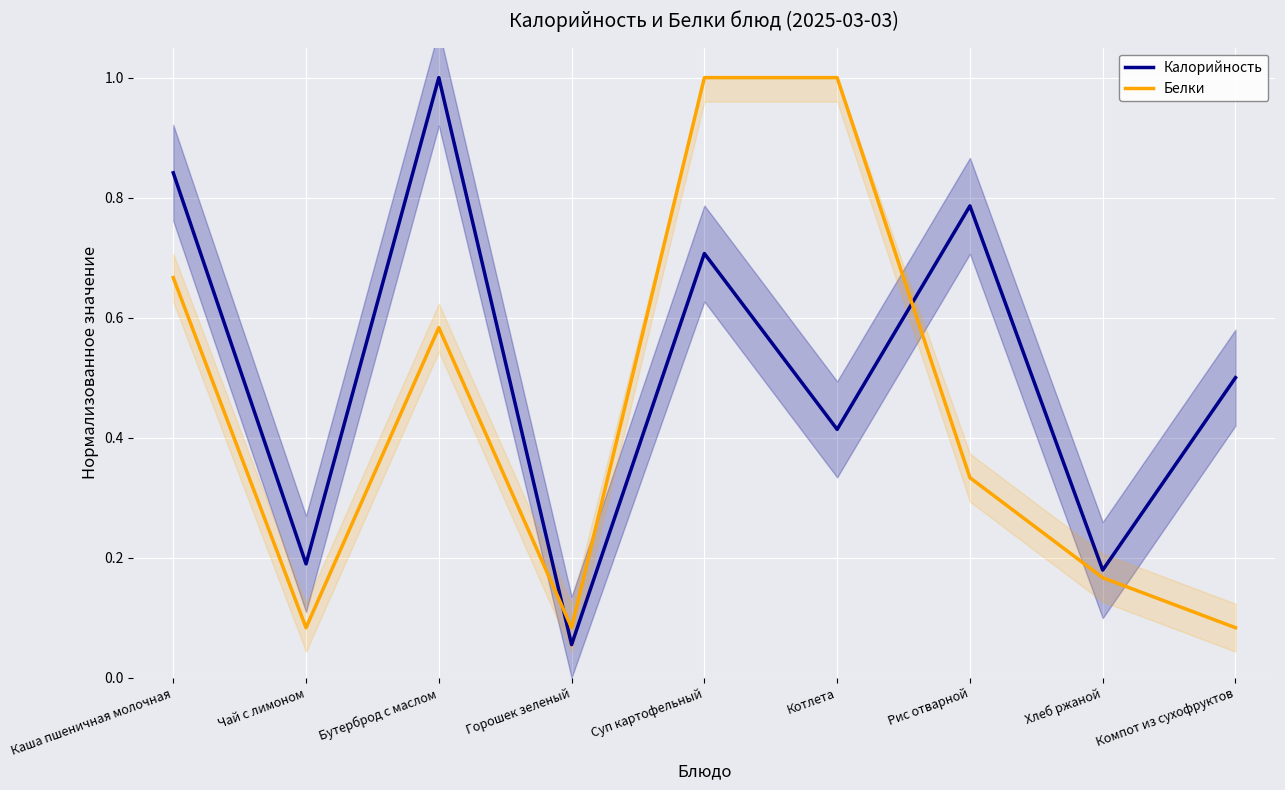

What is the total value across all series at Компот из сухофруктов?

0.6